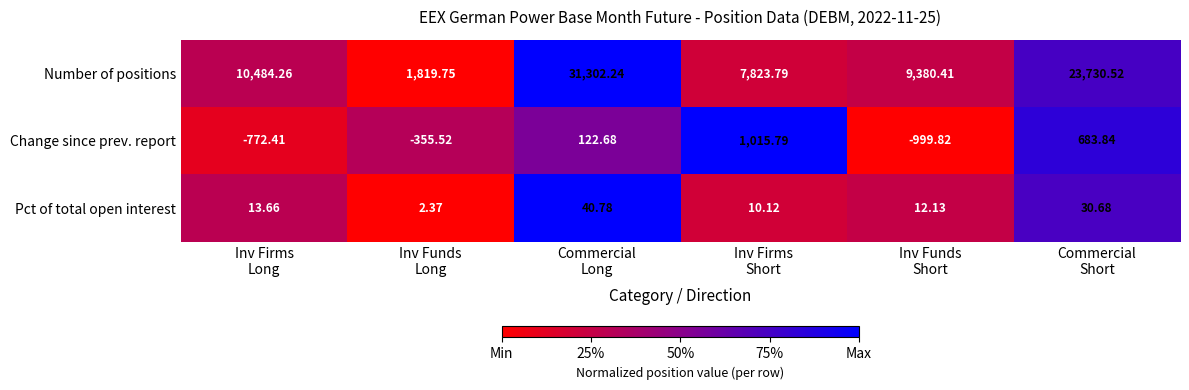

Which series has the largest total across all categories?

Number of positions